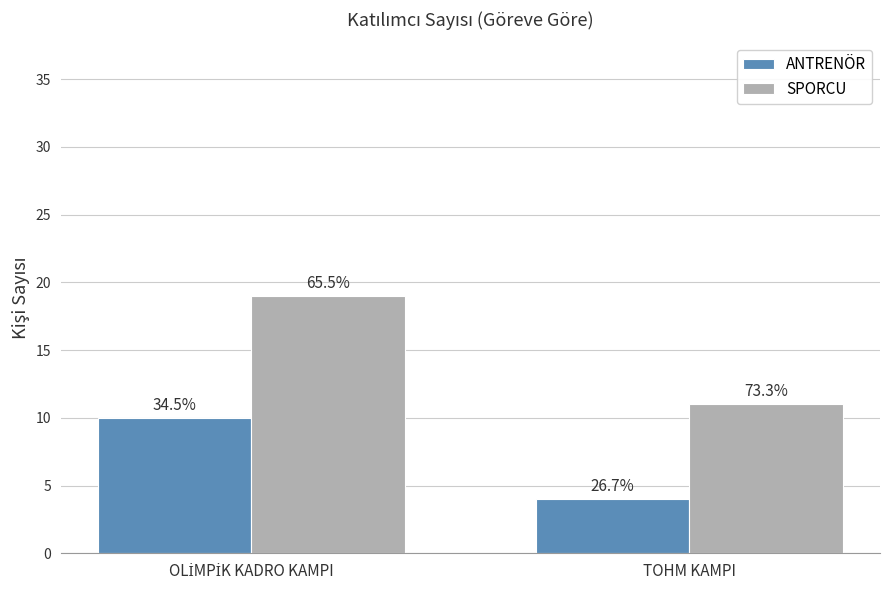

What position from the left is OLİMPİK KADRO KAMPI?

1